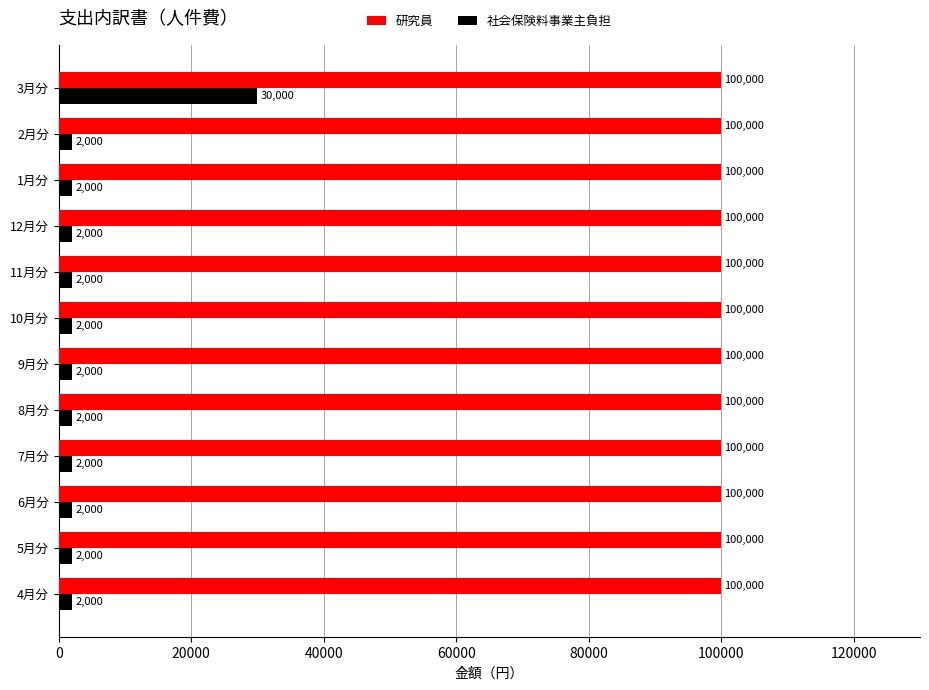

List the series in order of their peak value, lowest first.

社会保険料事業主負担, 研究員